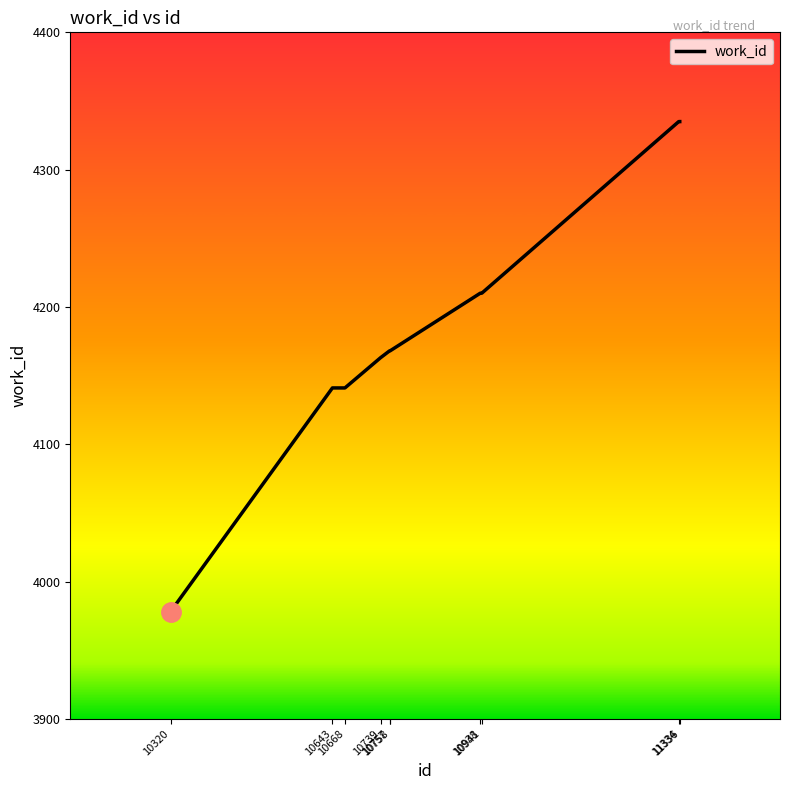

What is the ratio of the value at 10758 to the value at 11334?

1.0